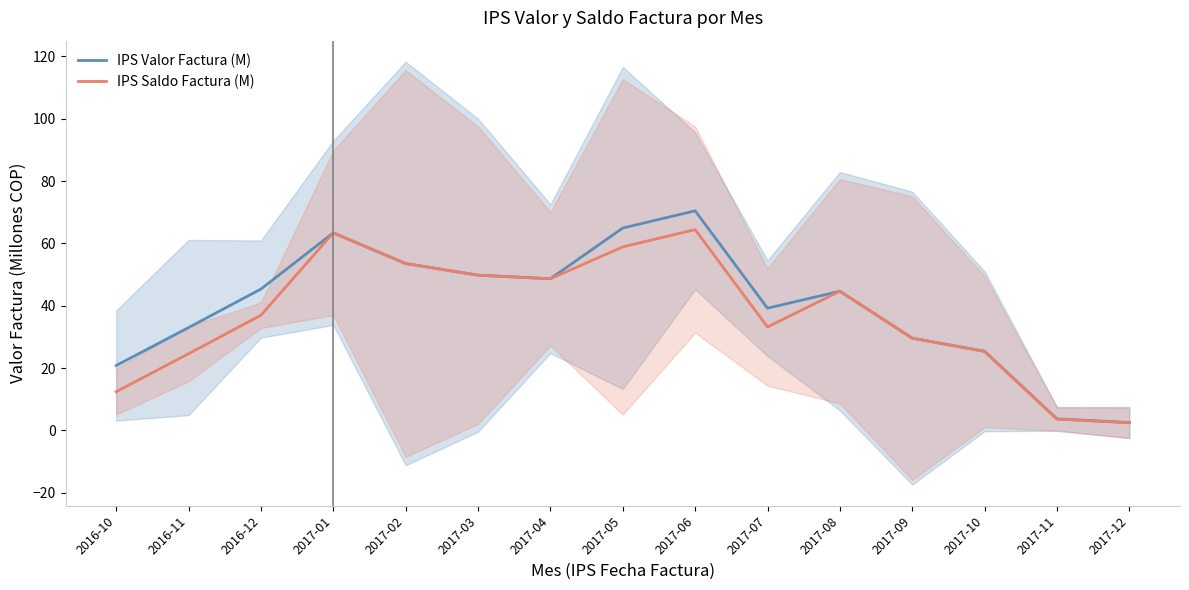

Is it true that IPS Valor Factura (M) equals 39.2 at 2017-07?

True